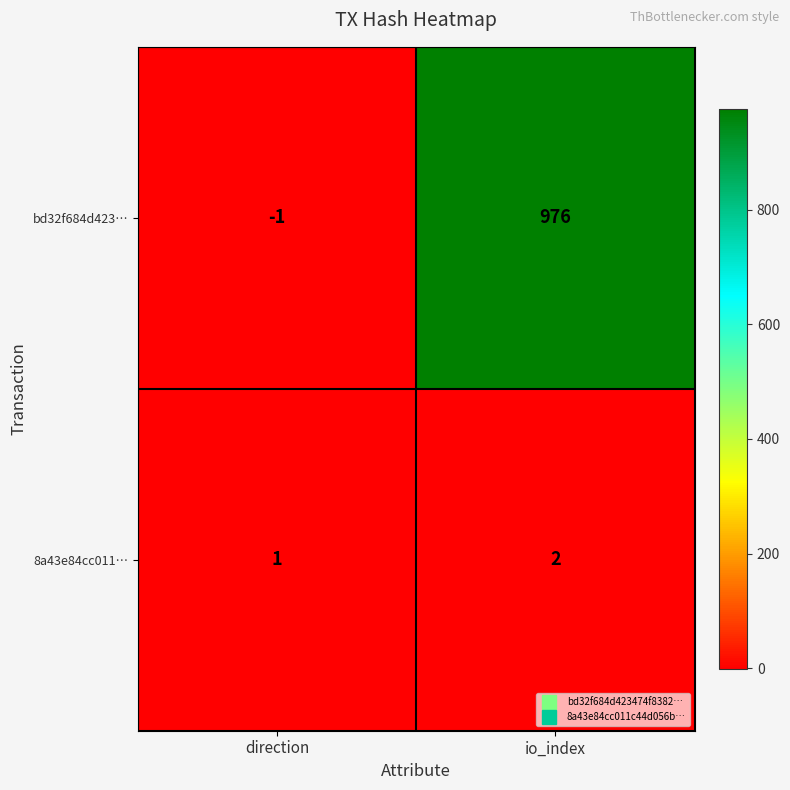

Reading right to left, what are all the values shown in this chart?

bd32f684d423…: 976	-1
8a43e84cc011…: 2	1